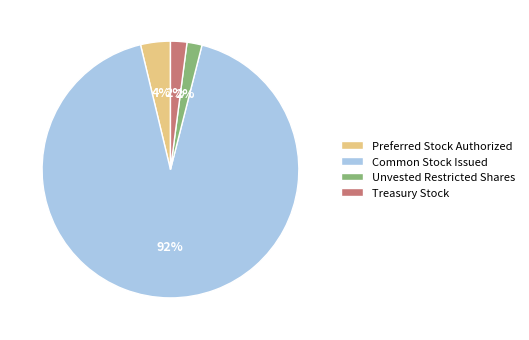

To the nearest percent, what is the difference between the largest and smallest slice percentages?

90%